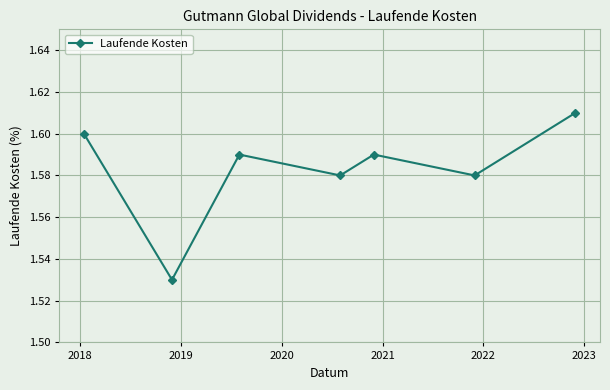

How many interior local peaks (higher than both neighbors) does the data have?

2